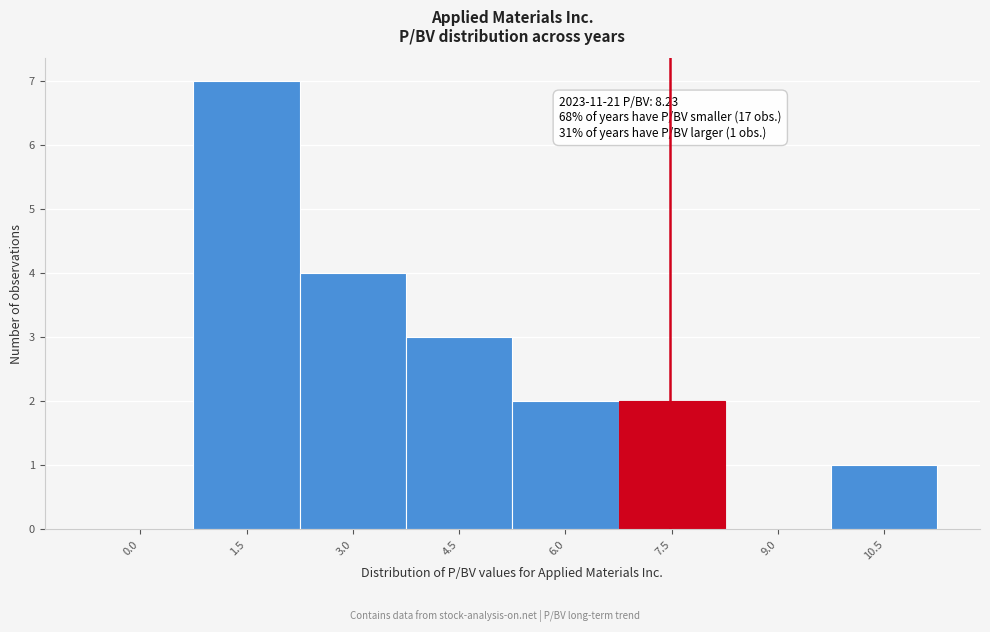

Reading left to right, what are all the values shown in this chart?

0.0=0	1.5=7	3.0=4	4.5=3	6.0=2	7.5=2	9.0=0	10.5=1